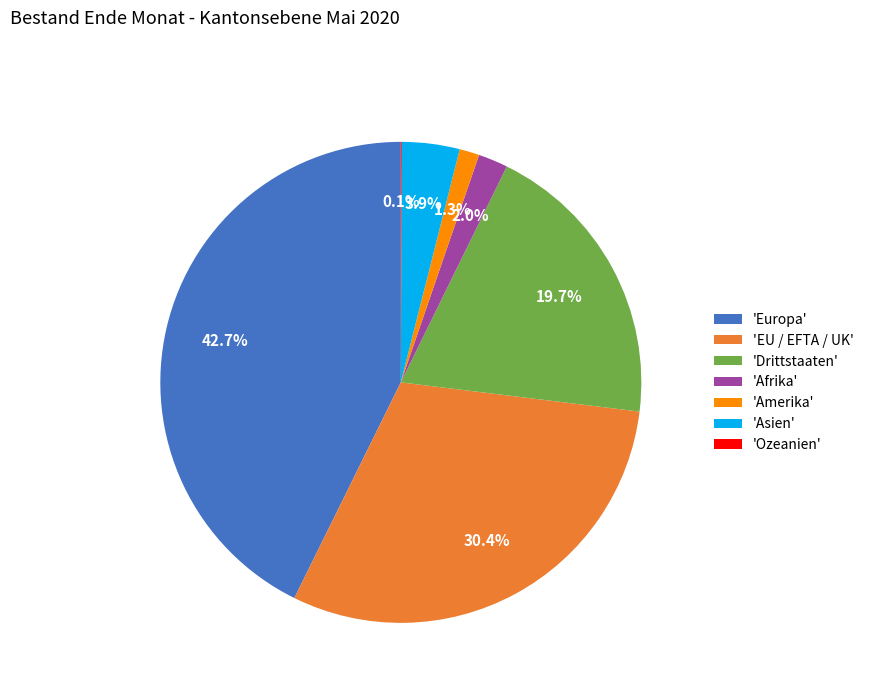

Approximately how many times larger is the value at 'EU / EFTA / UK' compared to 'Afrika'?

15.2